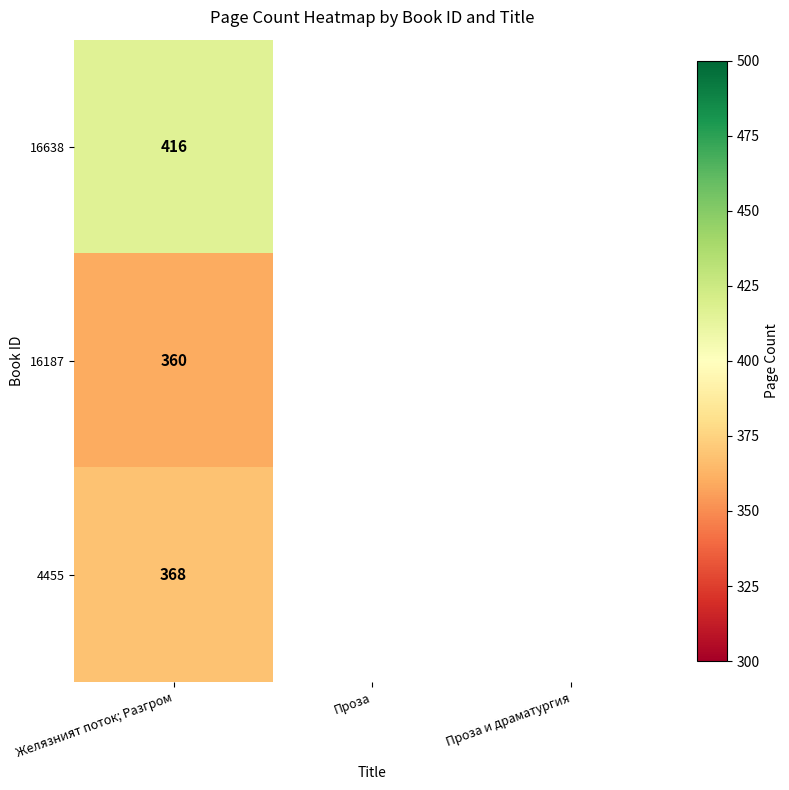

Between Проза and Проза и драматургия, which is larger?

Проза и драматургия